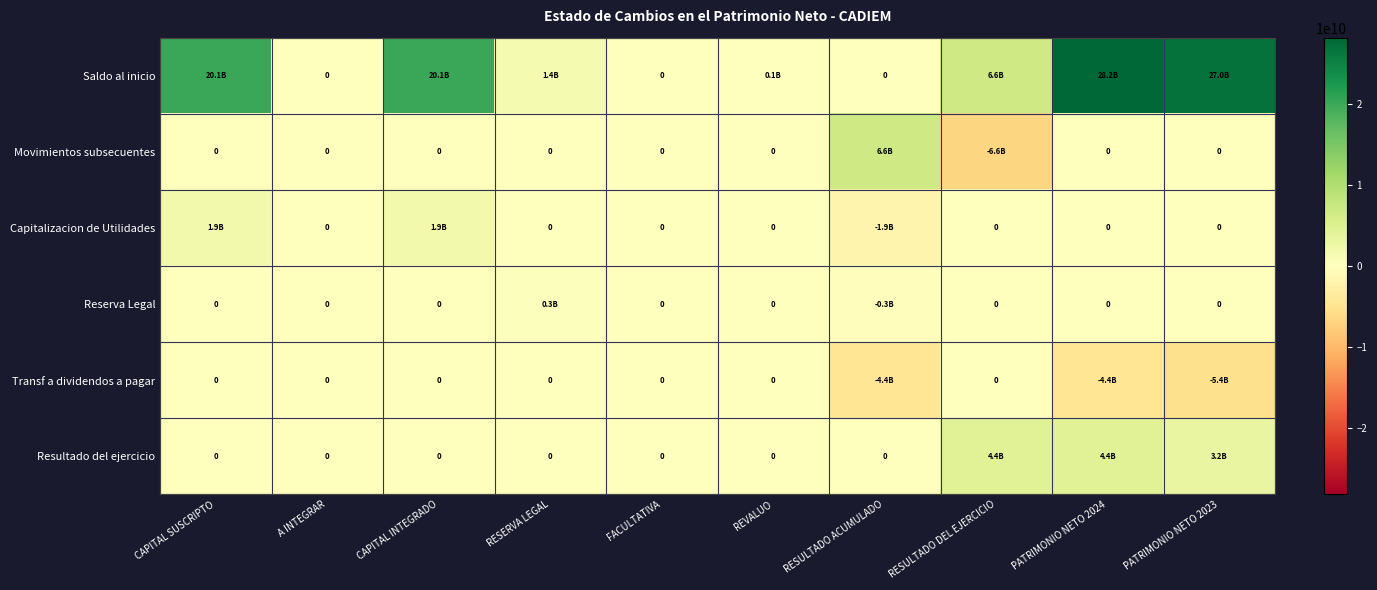

Is the value of Capitalizacion de Utilidades at RESERVA LEGAL greater than the value of Resultado del ejercicio at RESULTADO DEL EJERCICIO?

No